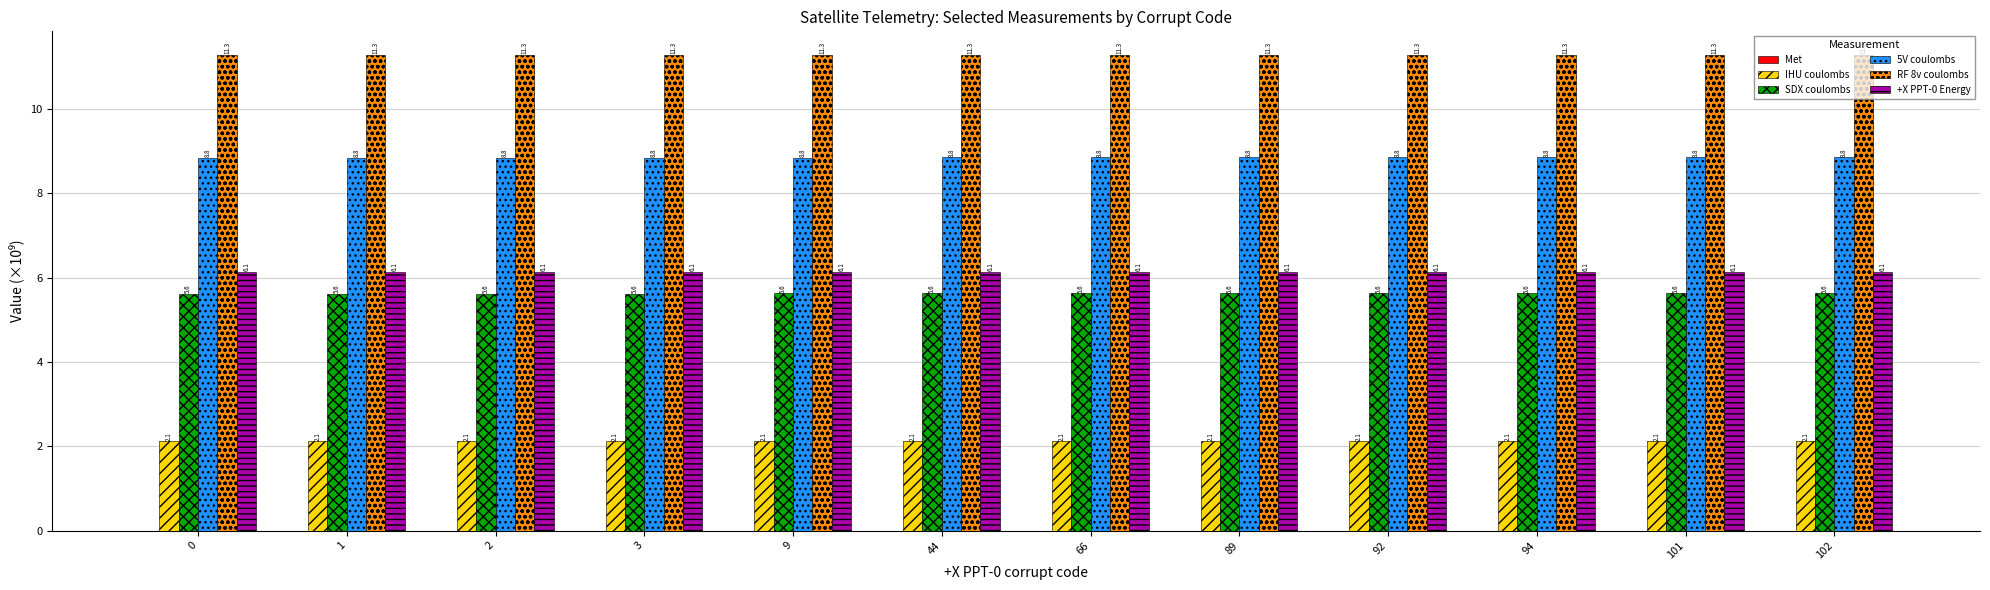

What value does the 5V coulombs series have at 3?

8.8